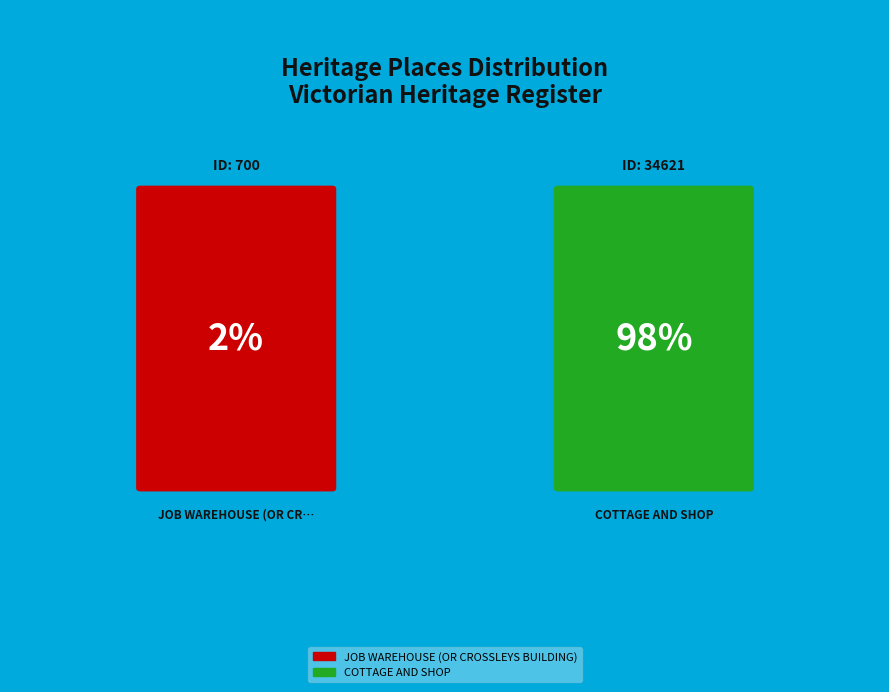

Does COTTAGE AND SHOP account for over 50% of the chart?

Yes